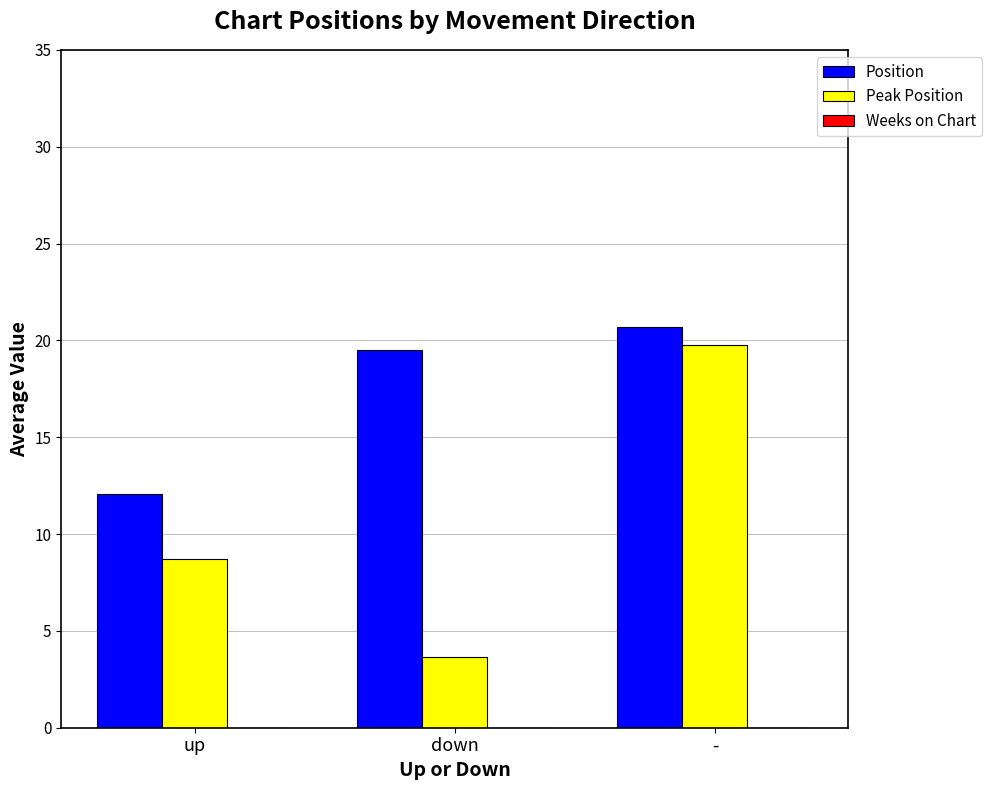

What position from the left is -?

3